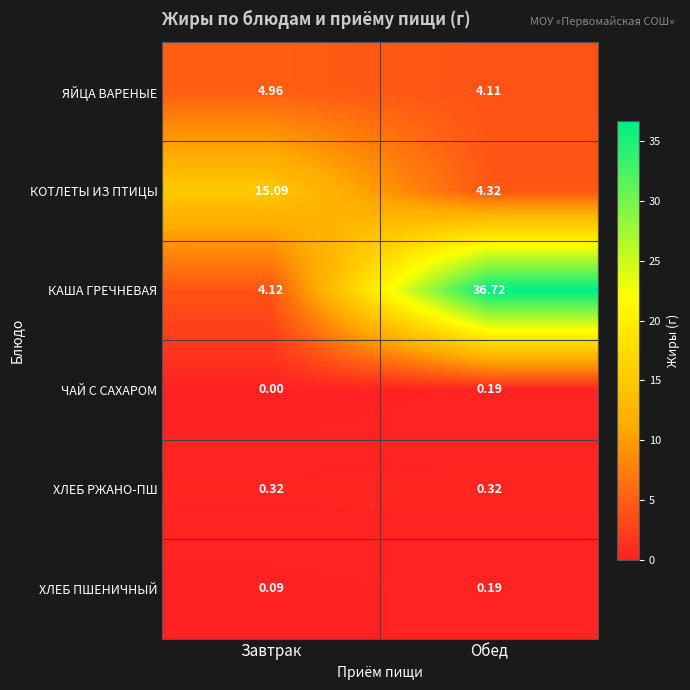

What is the spread (max minus min) of values at Обед?

36.5